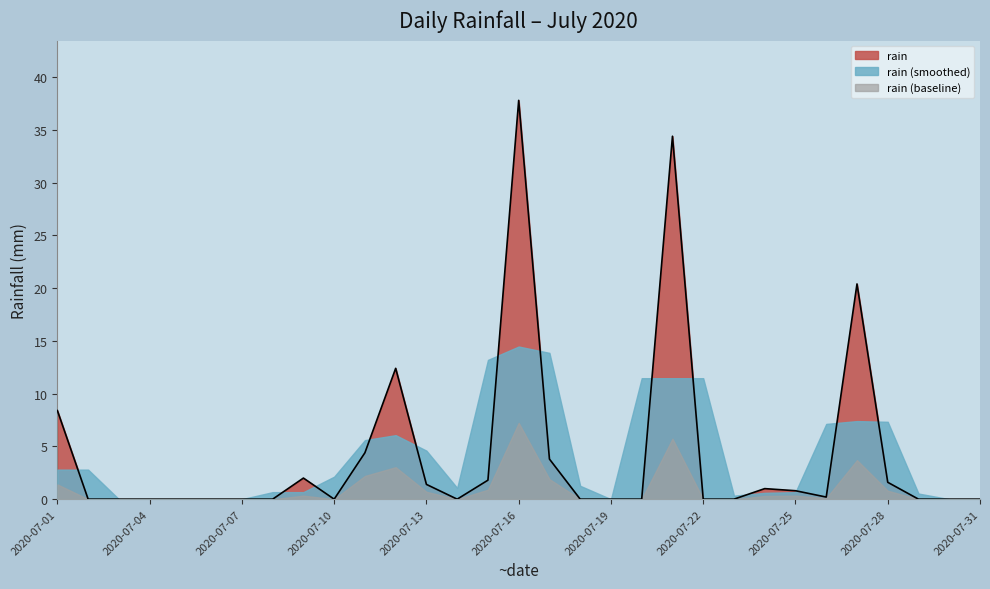

How many data points does each series have?

31